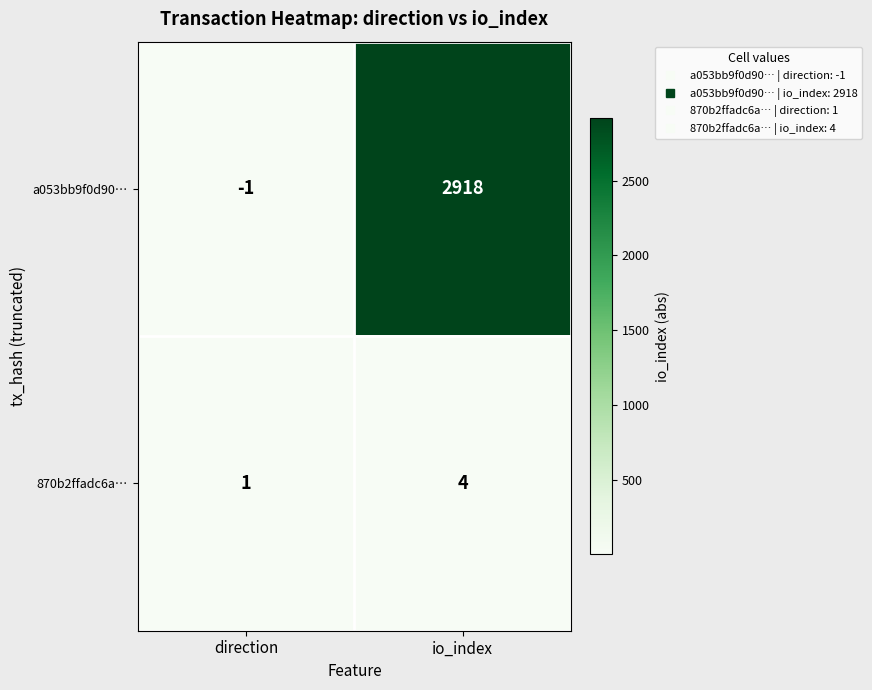

Between direction and io_index, which series saw the biggest shift?

a053bb9f0d90…